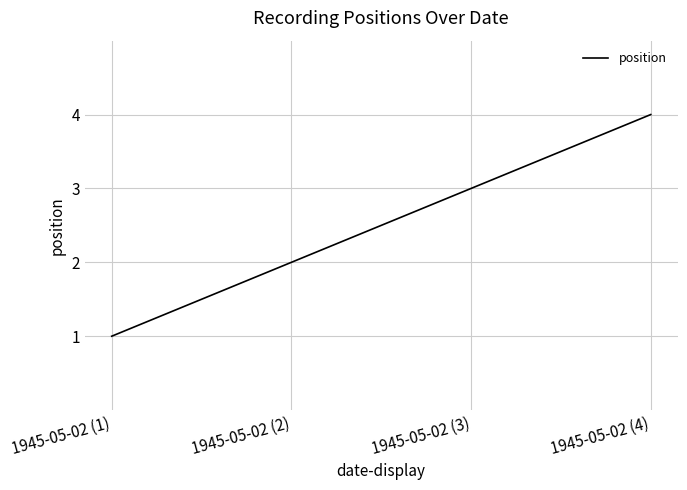

Rank the categories by value from lowest to highest.

1945-05-02 (1), 1945-05-02 (2), 1945-05-02 (3), 1945-05-02 (4)